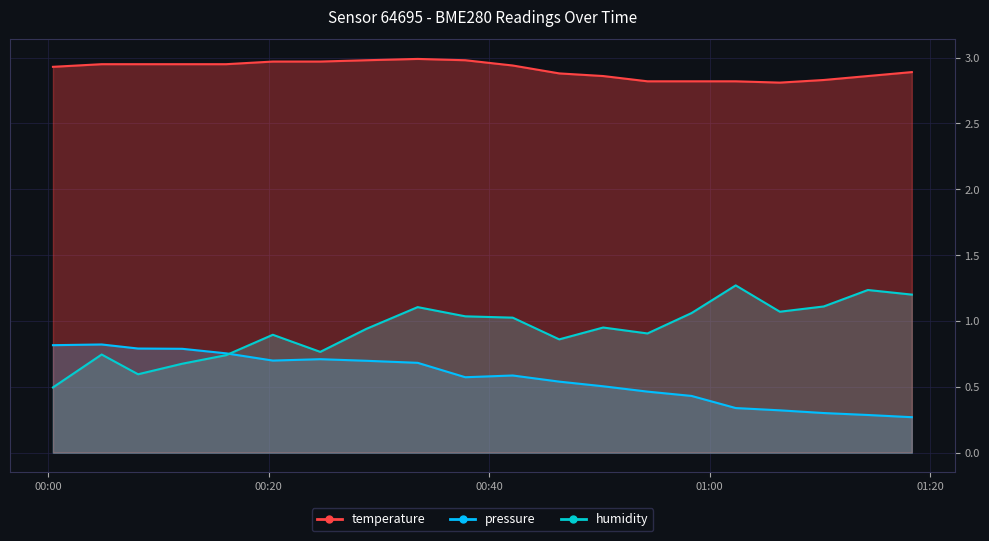

What is the difference between the maximum and minimum values in the temperature series?

0.2